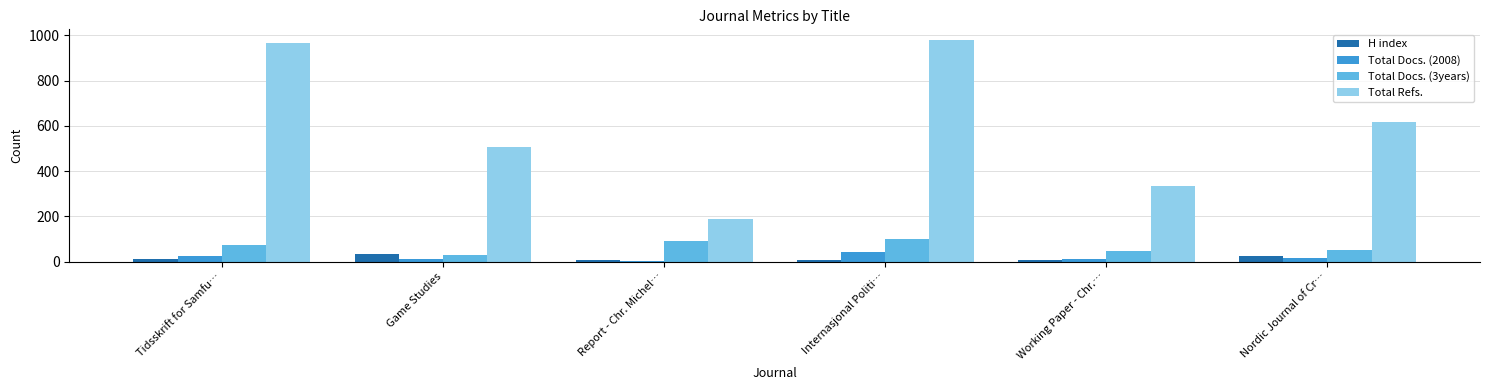

True or false: Total Docs. (3years) has a value of 46 at Working Paper - Chr.….

True